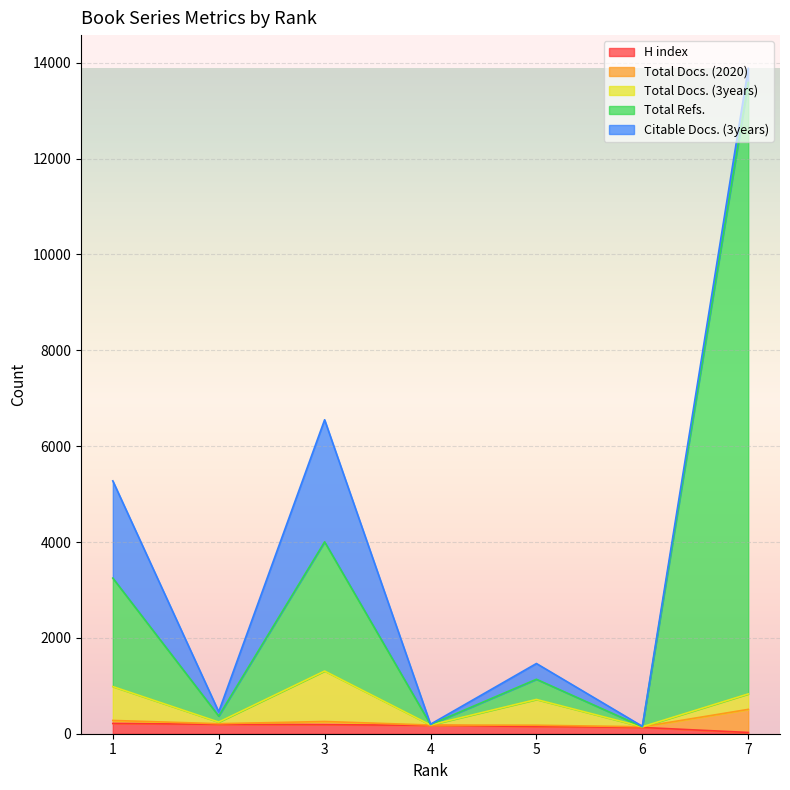

Does the chart display data point markers on the line(s)?

No